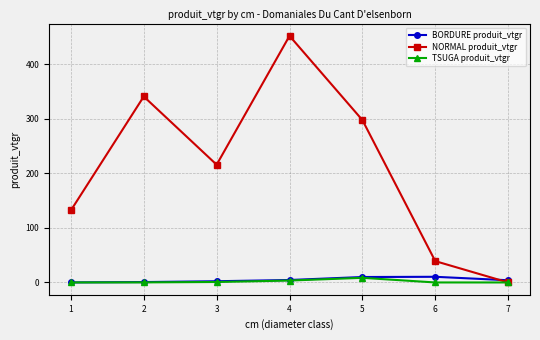

Between 2 and 4, which series saw the biggest shift?

NORMAL produit_vtgr